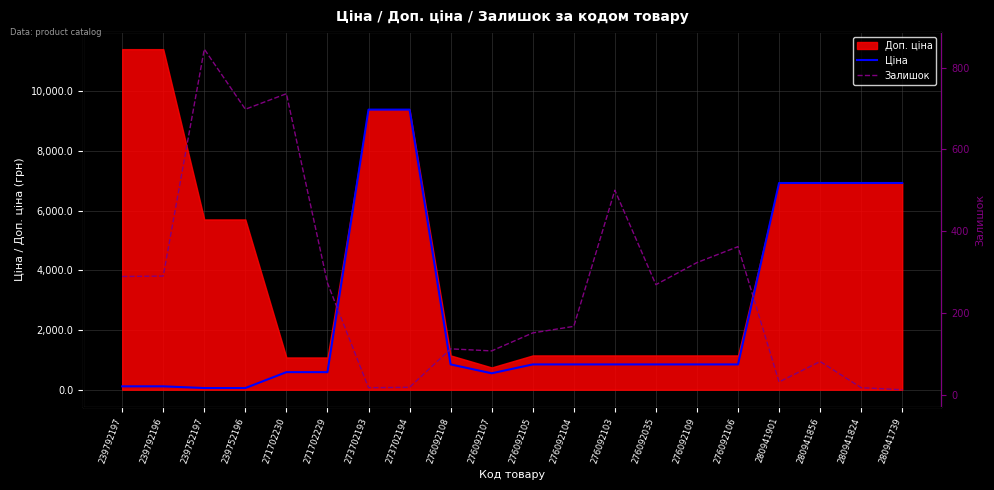

Reading left to right, transcribe all the data shown in this chart.

Ціна: 114.1	114.1	57.0	57.0	589.9	589.9	9384.0	9384.0	848.4	551.5	848.4	848.4	848.4	848.4	848.4	848.4	6925.7	6925.7	6925.7	6925.7
Залишок: 289.0	290.0	845.0	698.0	736.0	273.0	17.0	18.0	112.0	107.0	151.0	167.0	500.0	269.0	323.0	362.0	31.0	81.0	17.0	12.0